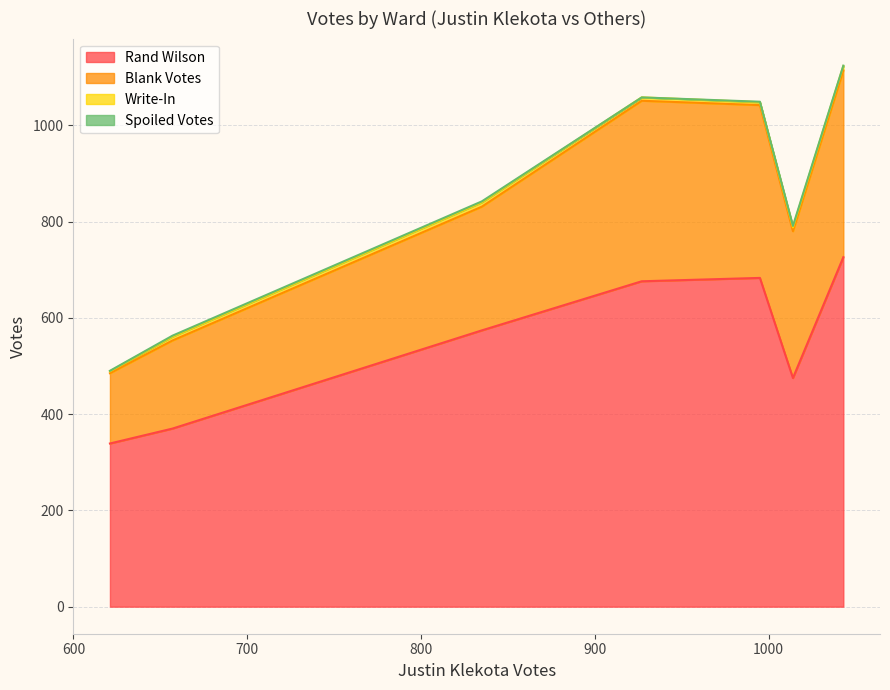

True or false: Blank Votes and Rand Wilson intersect in this chart.

False